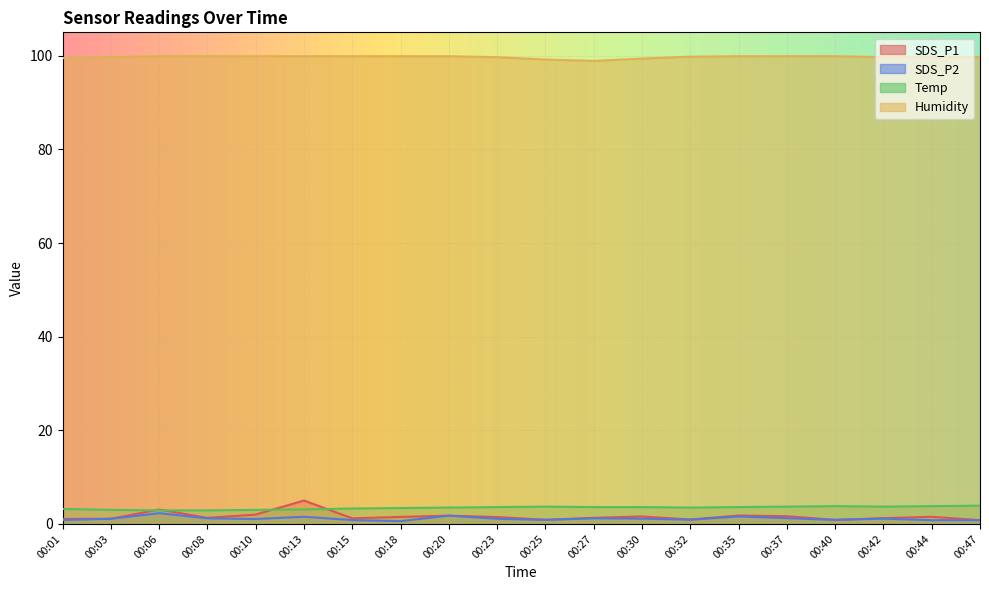

Reading left to right, extract all data points from this chart.

SDS_P1: 1.1	1.1	3.1	1.3	2.0	5.0	1.2	1.5	1.8	1.5	0.9	1.3	1.6	0.9	1.8	1.6	0.9	1.2	1.5	0.8
SDS_P2: 0.8	1.1	2.3	1.2	1.1	1.5	0.8	0.6	1.8	1.1	0.9	1.2	1.1	0.9	1.6	1.2	0.9	1.1	0.8	0.8
Temp: 3.2	3.0	2.9	2.9	3.0	3.1	3.3	3.4	3.5	3.6	3.7	3.6	3.6	3.5	3.6	3.7	3.8	3.7	3.8	3.9
Humidity: 99.5	99.7	99.9	99.9	99.9	99.9	99.9	99.9	99.9	99.7	99.2	98.9	99.4	99.8	99.9	99.9	99.9	99.7	99.8	99.7